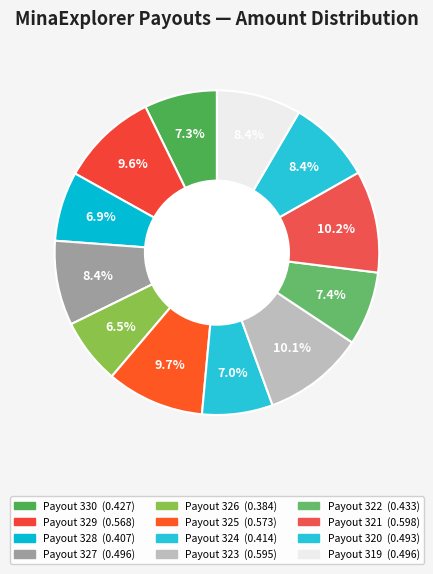

To the nearest percent, what is the difference between the largest and smallest slice percentages?

4%